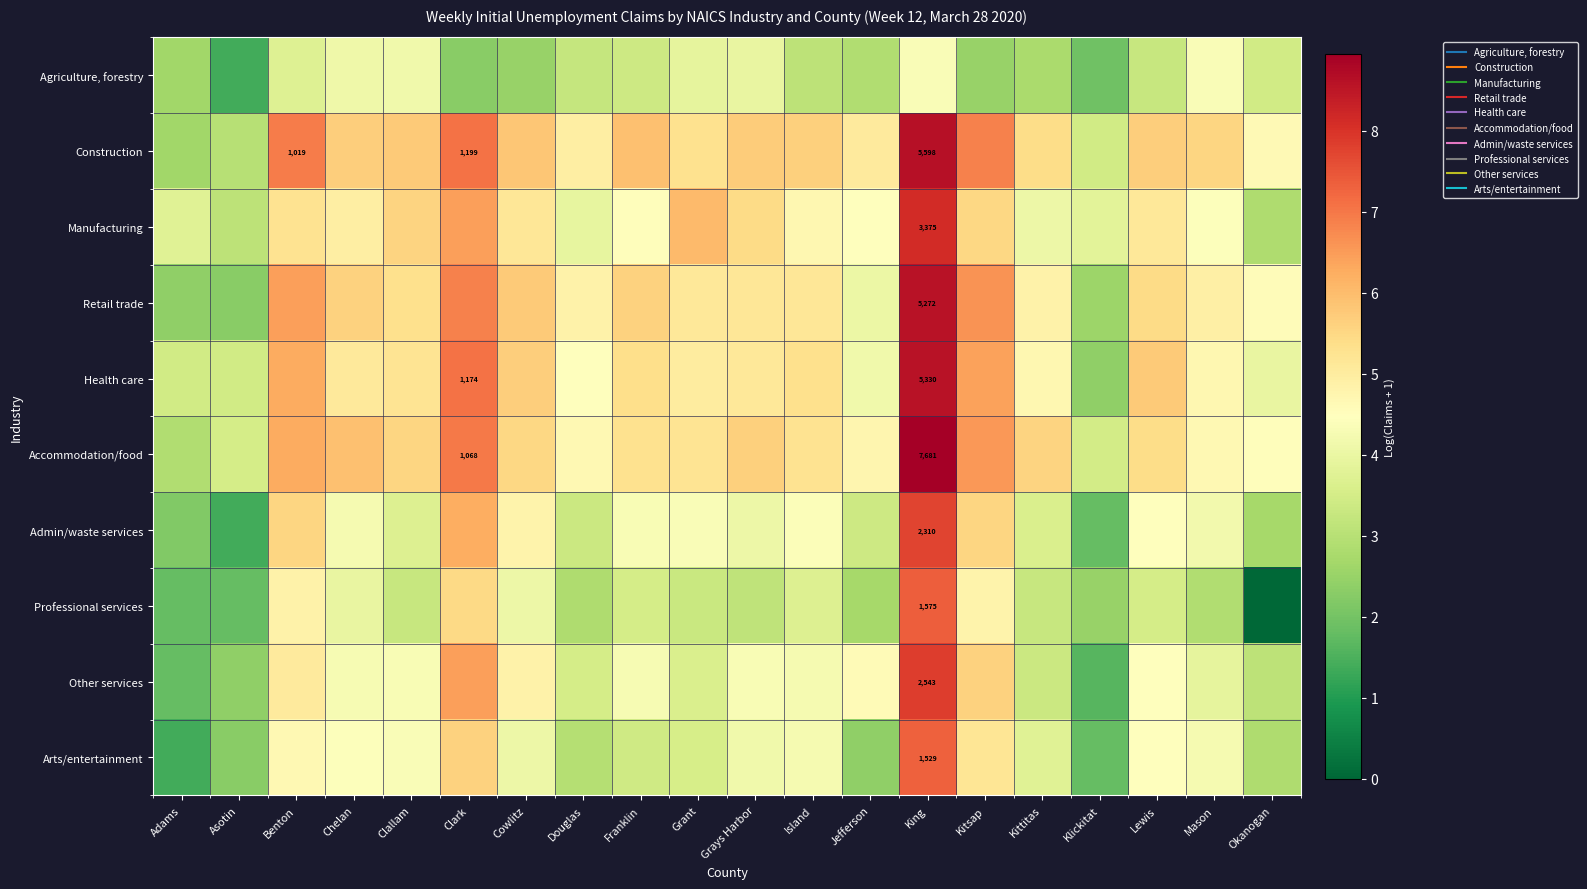

Between Asotin and Okanogan, which is larger?

Okanogan